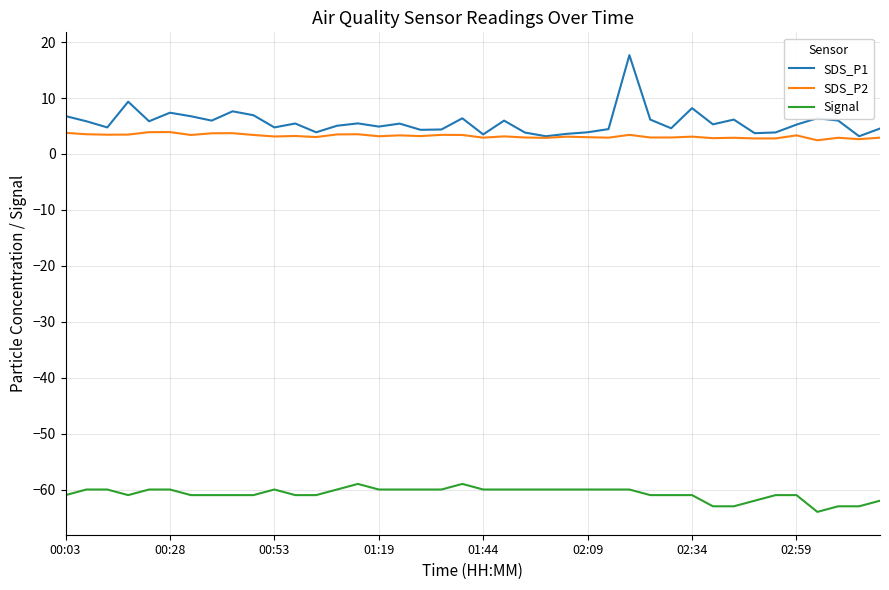

True or false: Signal and SDS_P1 intersect in this chart.

False